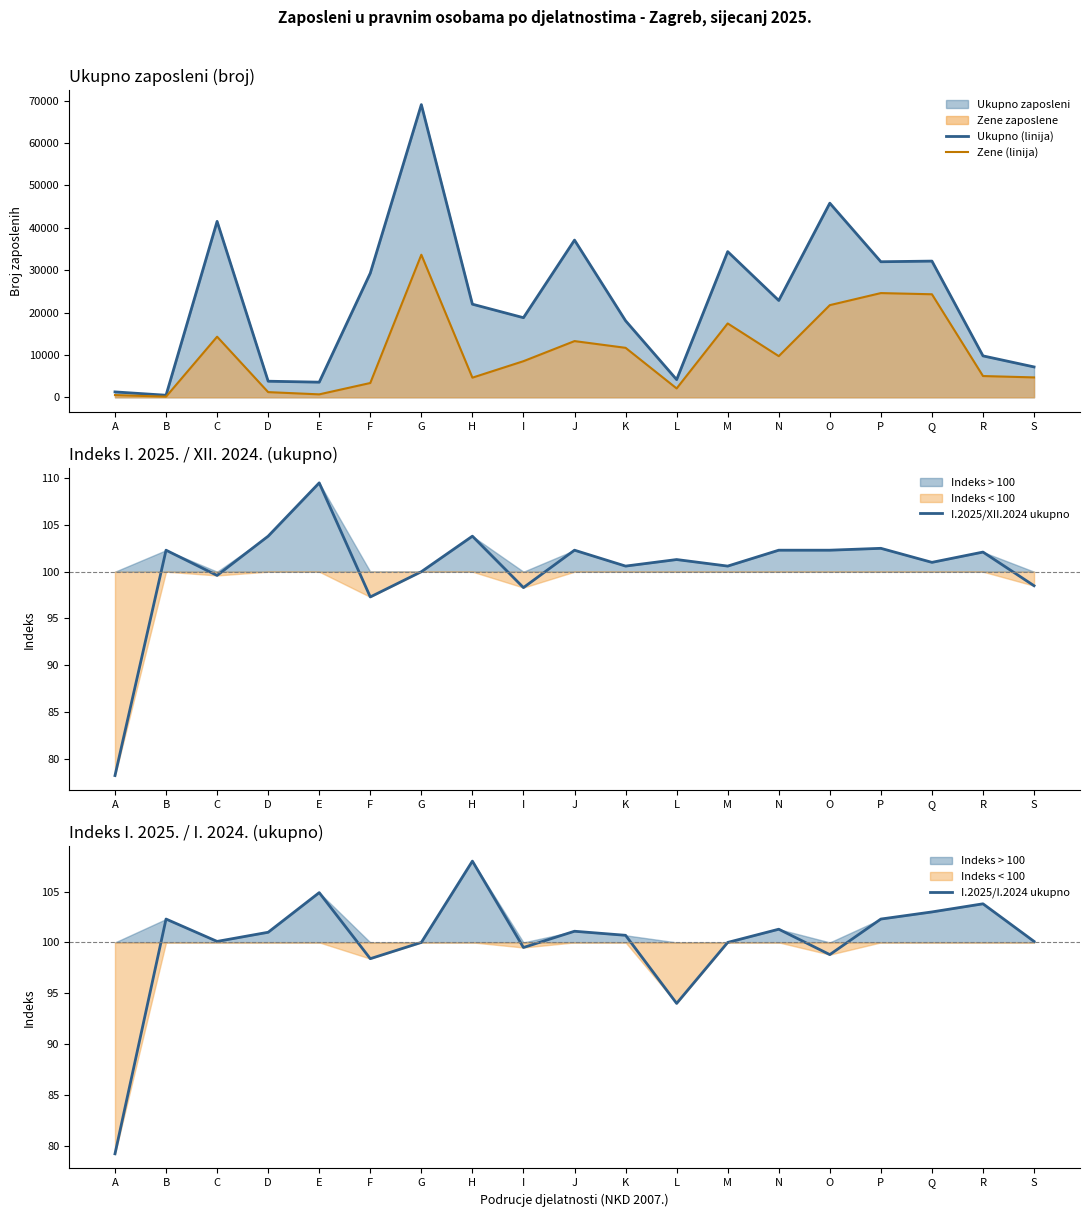

Is it true that Zene (linija) equals 14303 at C?

True